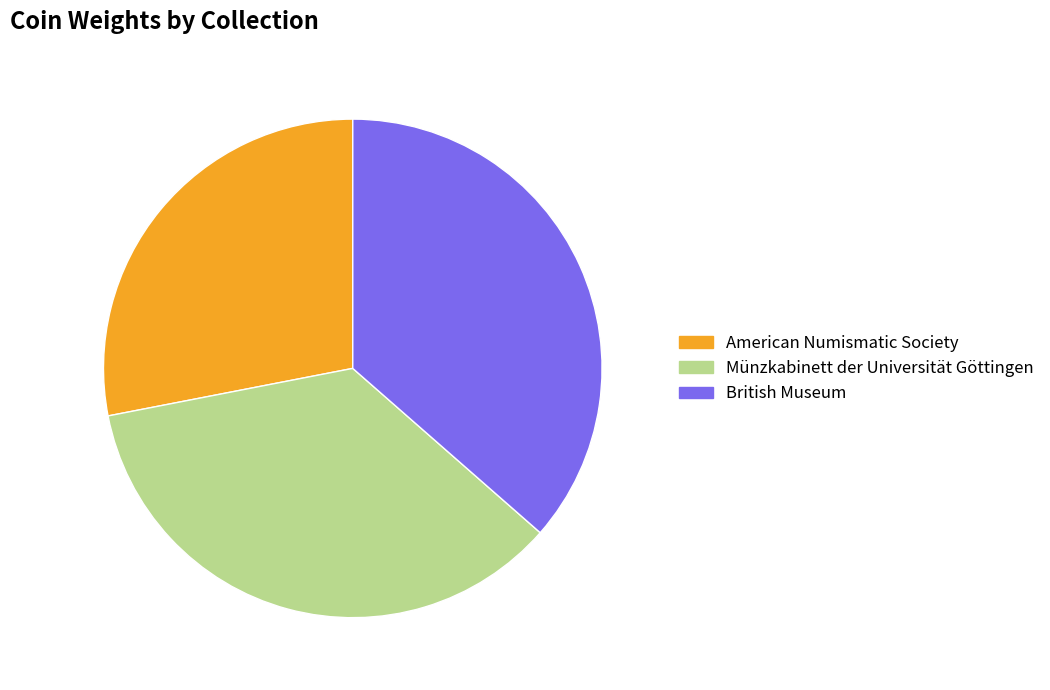

Combined, do American Numismatic Society and British Museum account for over 50%?

Yes